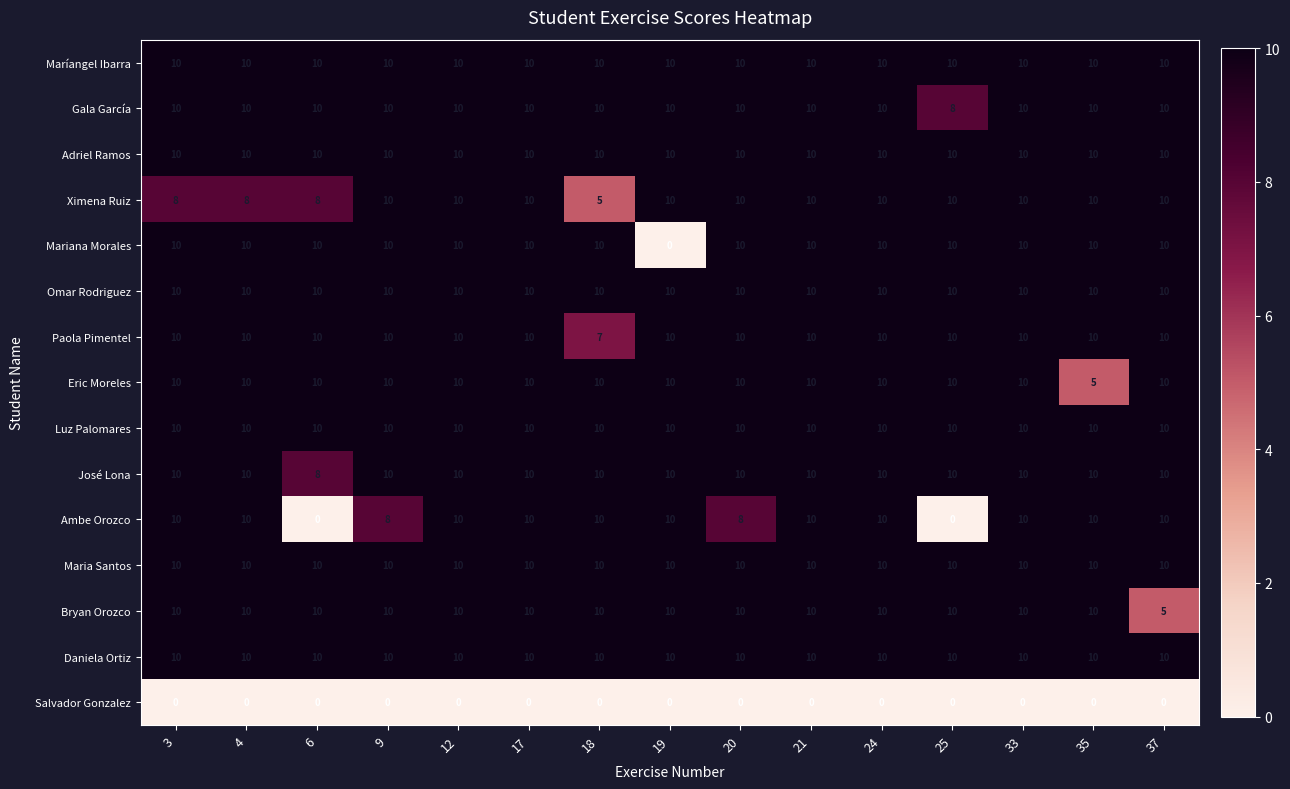

What is the total value across all series at 37?

135